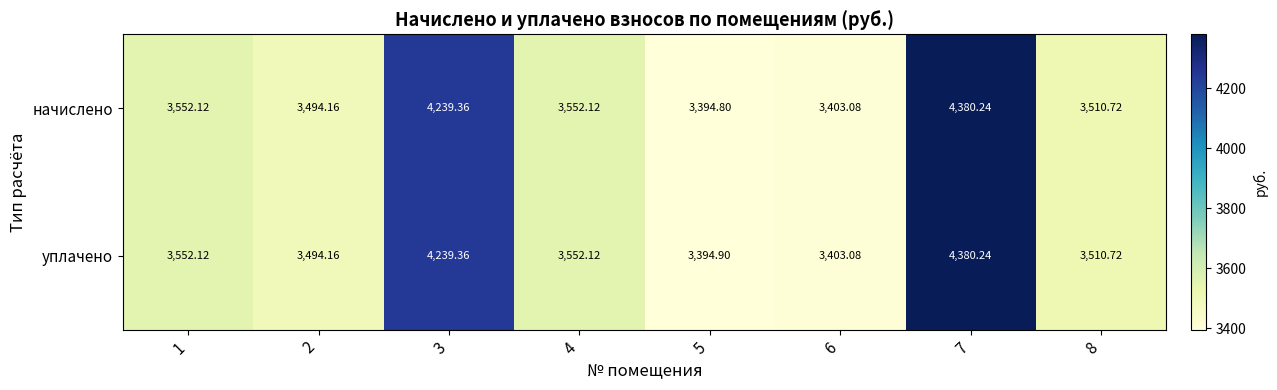

Which series has the largest range (max minus min)?

начислено